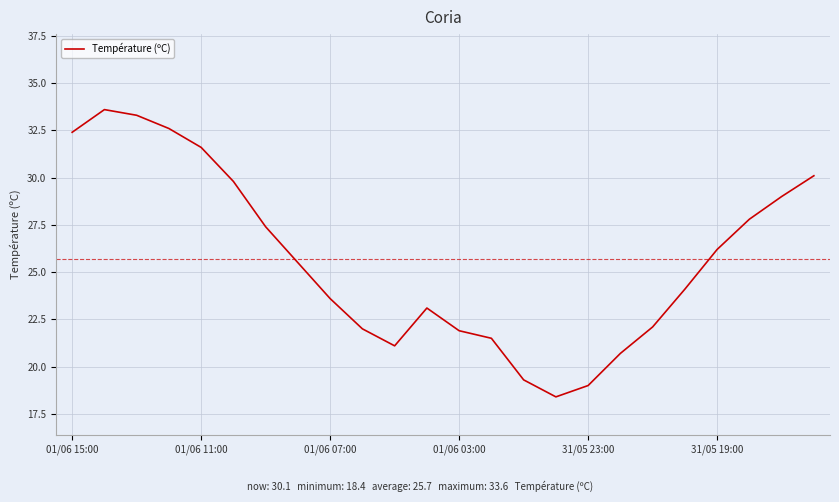

What is the greatest value displayed?

33.6